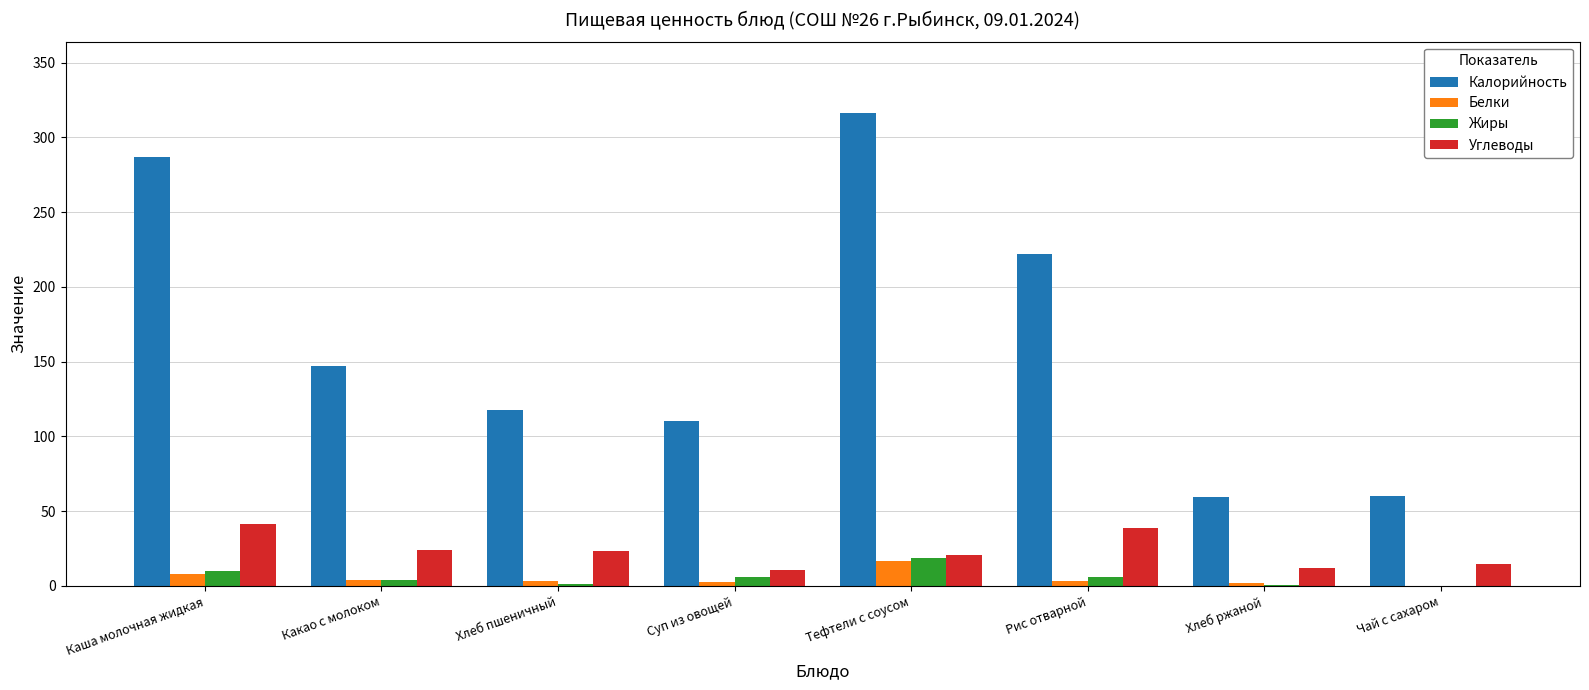

The Калорийность series shows 175.8 at Суп из овощей. True or false?

False